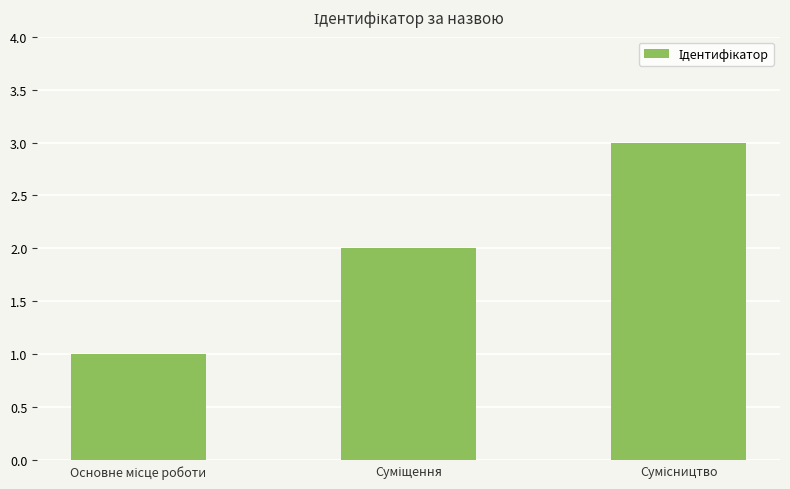

What is the greatest value displayed?

3